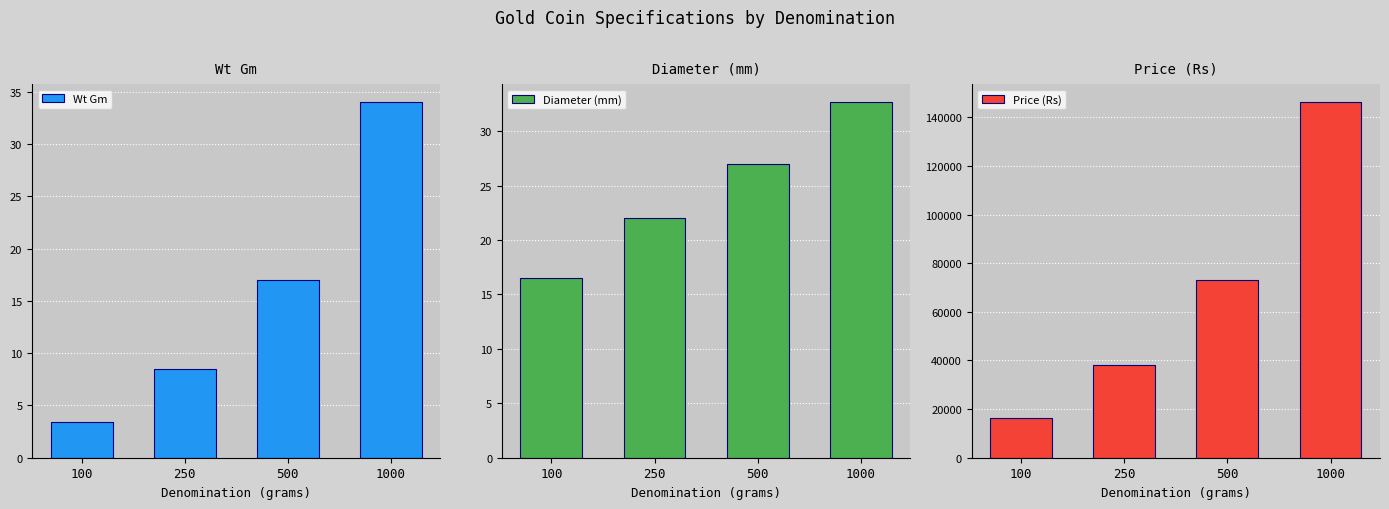

At 1000, list the series in order from largest to smallest.

Price (Rs), Wt Gm, Diameter (mm)